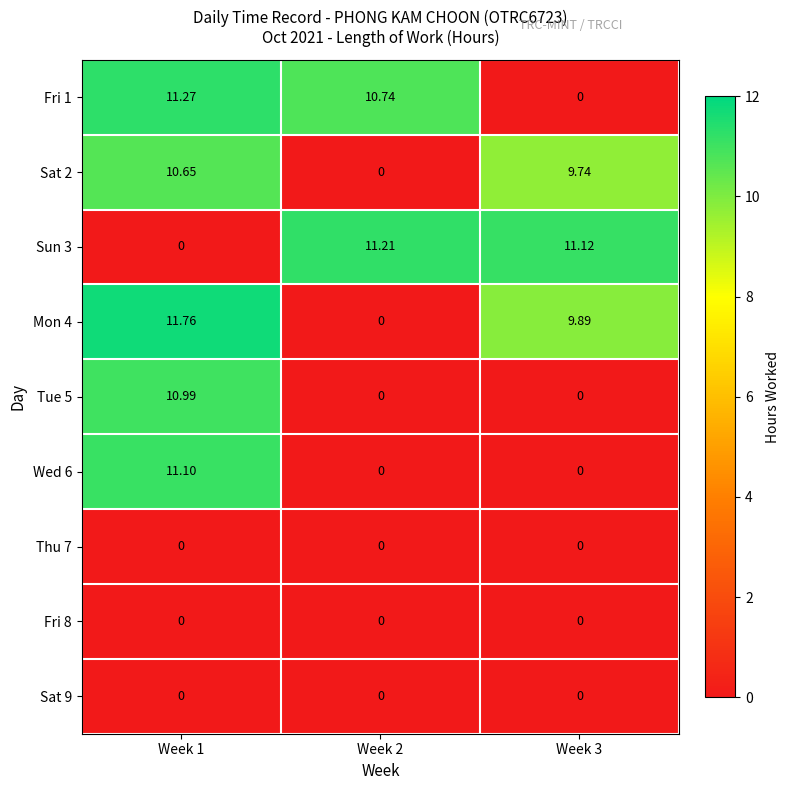

What is the total value across all series at Week 1?

55.8